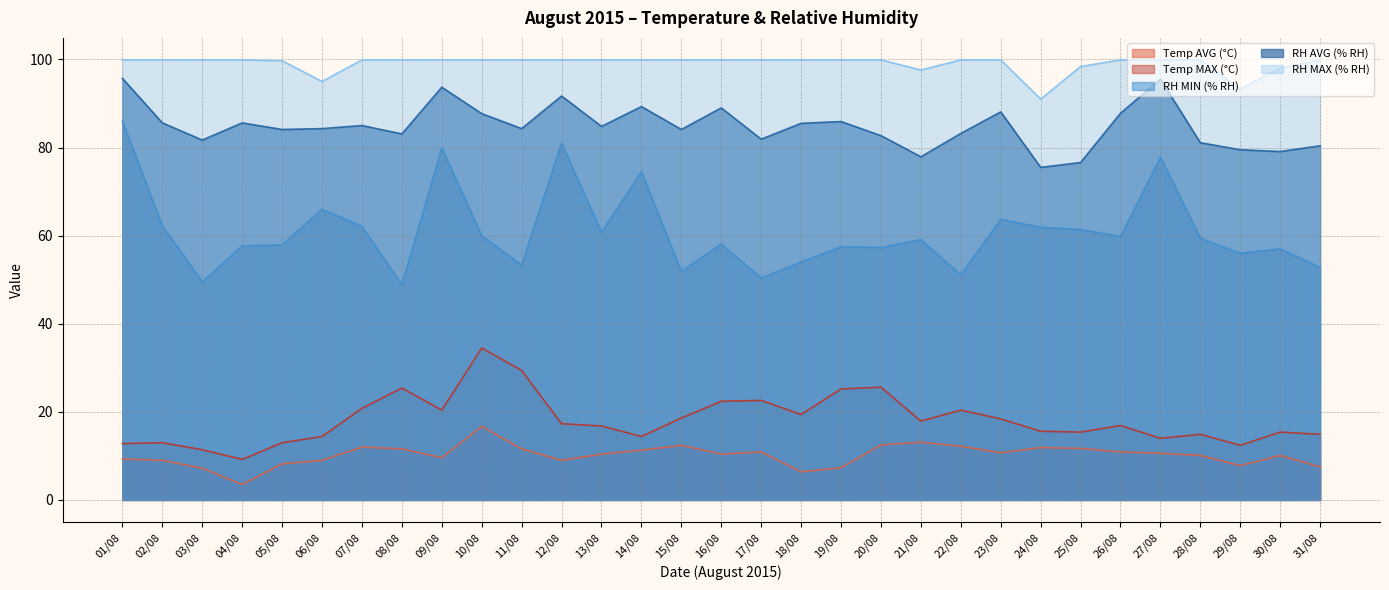

What are all the series names shown in the legend?

Temp AVG (°C), Temp MAX (°C), RH MIN (% RH), RH AVG (% RH), RH MAX (% RH)